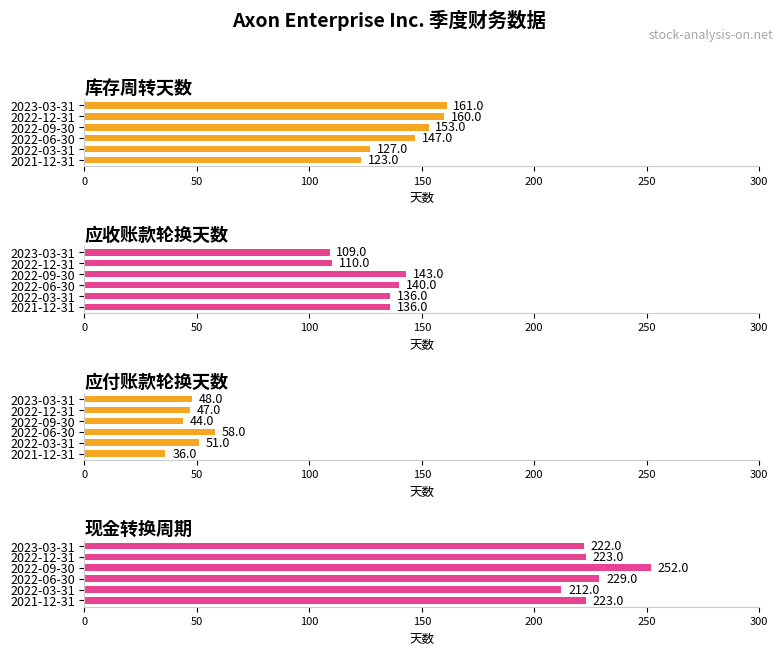

Reading left to right, what are all the values shown in this chart?

库存周转天数: 161	160	153	147	127	123
应收账款轮换天数: 109	110	143	140	136	136
应付账款轮换天数: 48	47	44	58	51	36
现金转换周期: 222	223	252	229	212	223